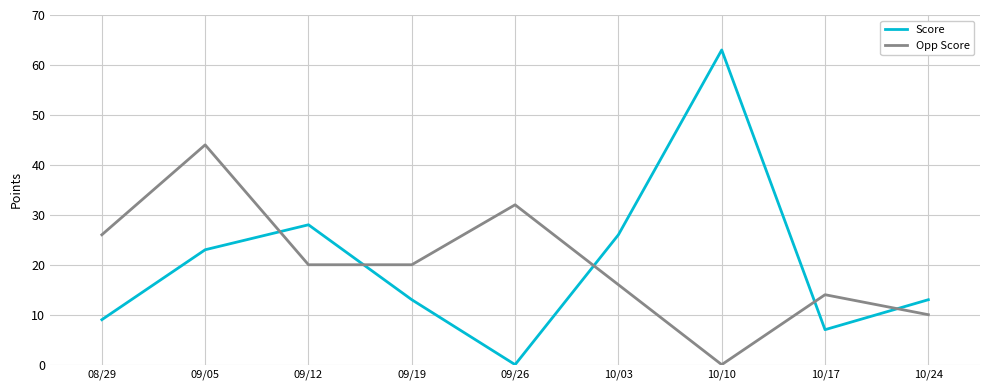

What is the maximum value shown in the chart?

63